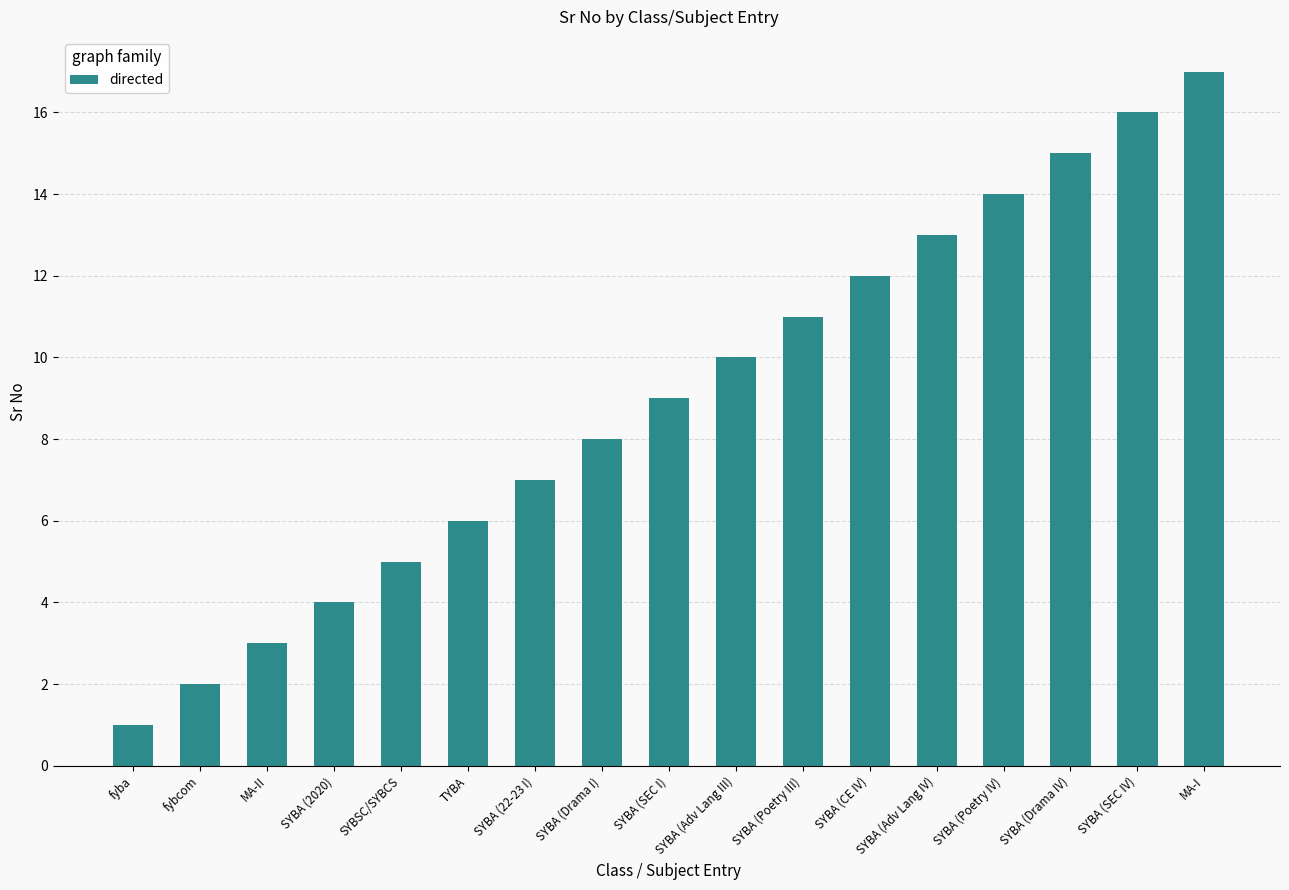

What is the label of the 12th bar from the right?

TYBA